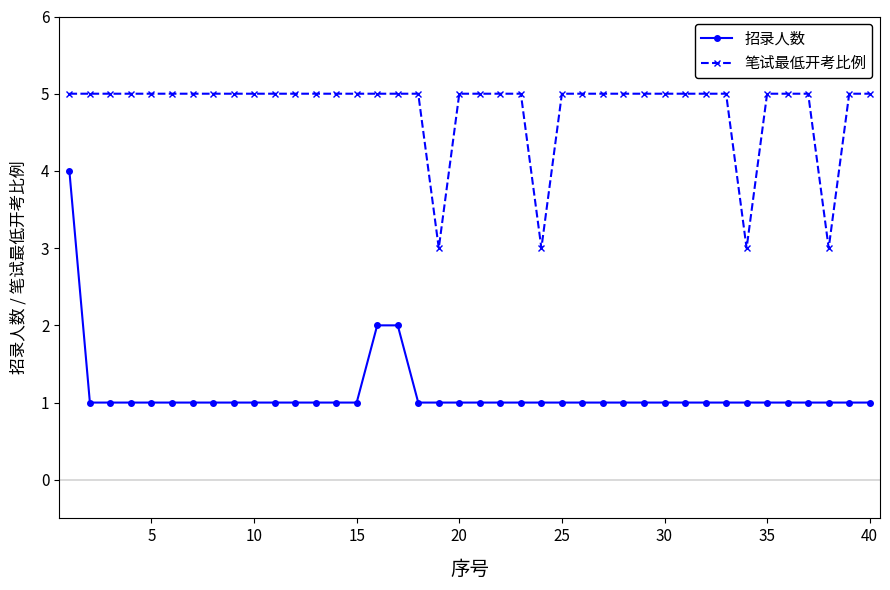

What is the maximum value shown in the chart?

5